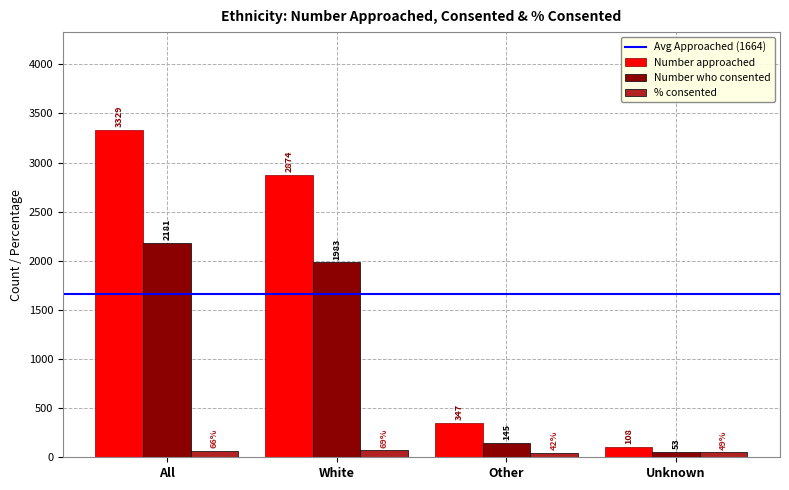

At how many categories does at least one series exceed 2652?

2